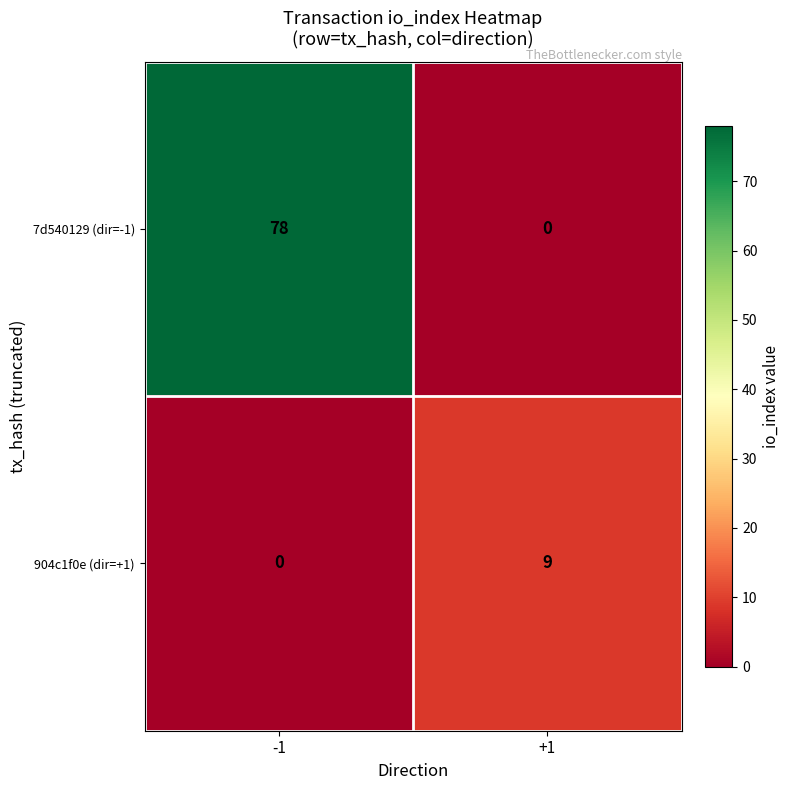

Rank the series by their maximum value, from highest to lowest.

7d540129 (dir=-1), 904c1f0e (dir=+1)